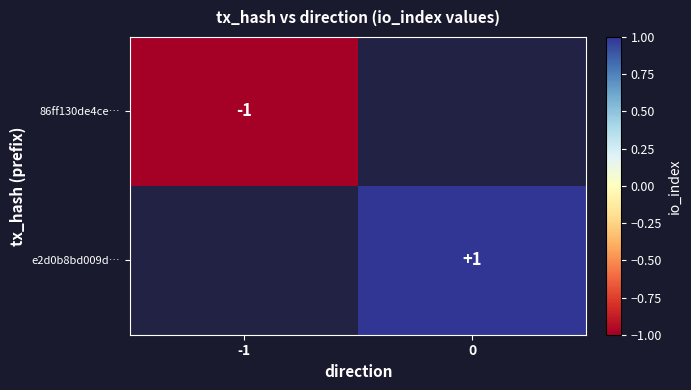

At how many categories does at least one series exceed 0?

1